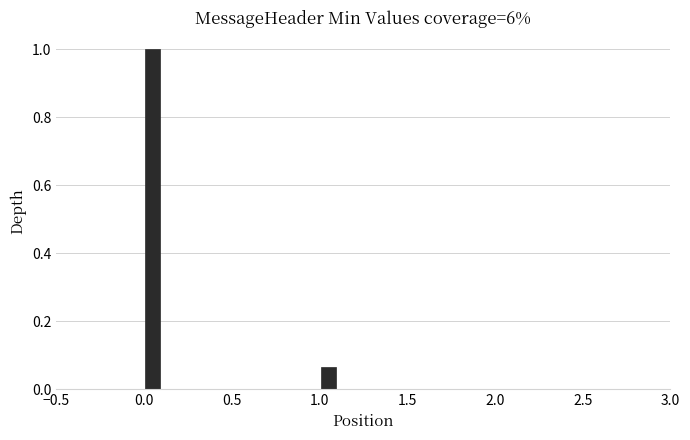

Around what value on the x-axis is the tallest bar? Give the approximate position of its centre, as read against the axis.

0.05